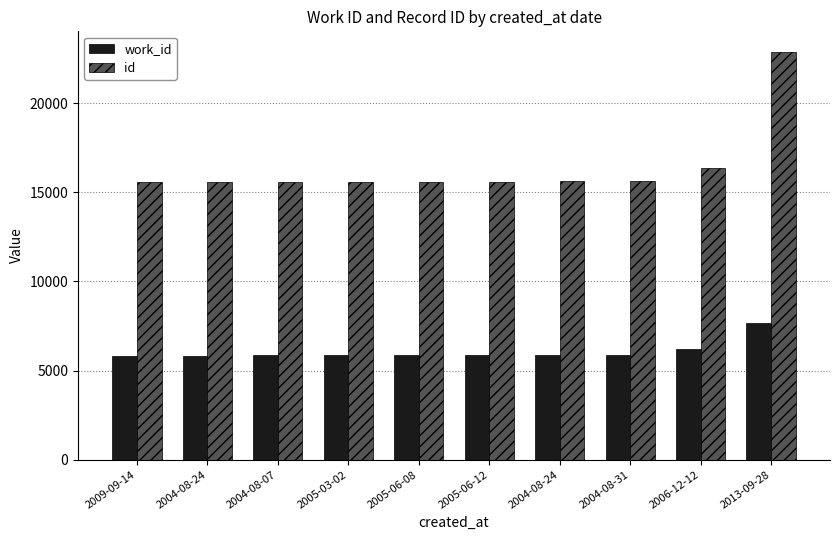

Between 2009-09-14 and 2005-06-08, which is larger?

2005-06-08